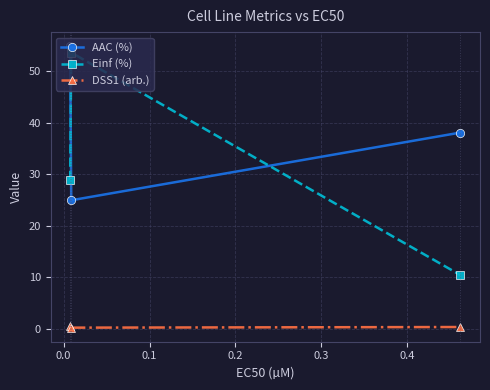

How many data points does each series have?

3